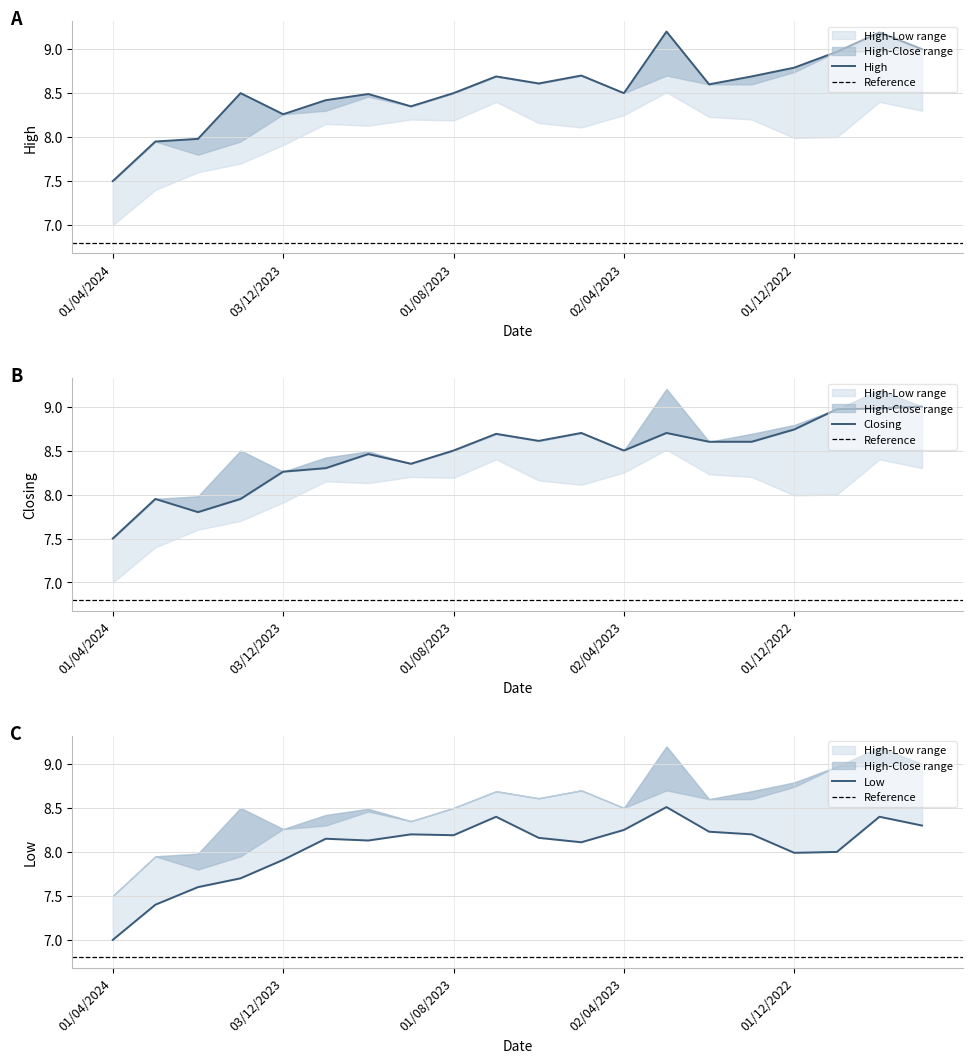

True or false: Closing and High cross at least once.

False